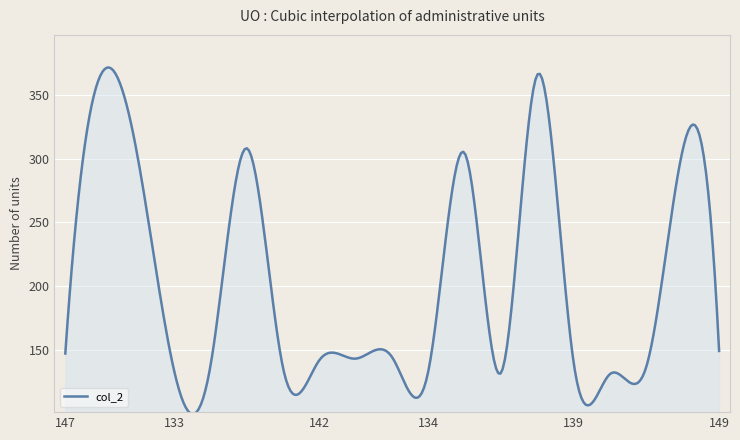

What is the maximum value shown in the chart?

371.4